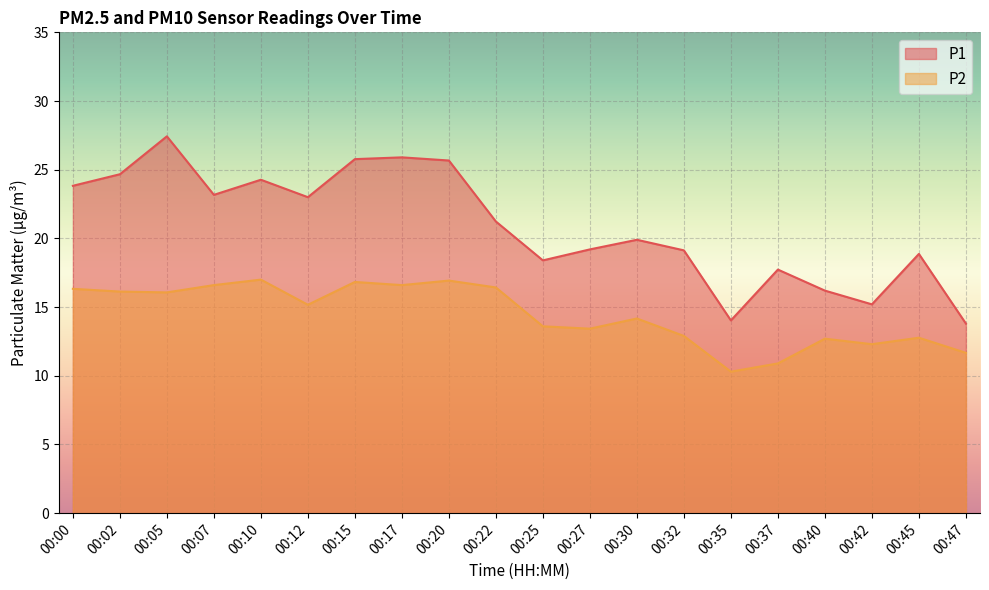

The value of P1 at 00:32 is 9.2. True or false?

False